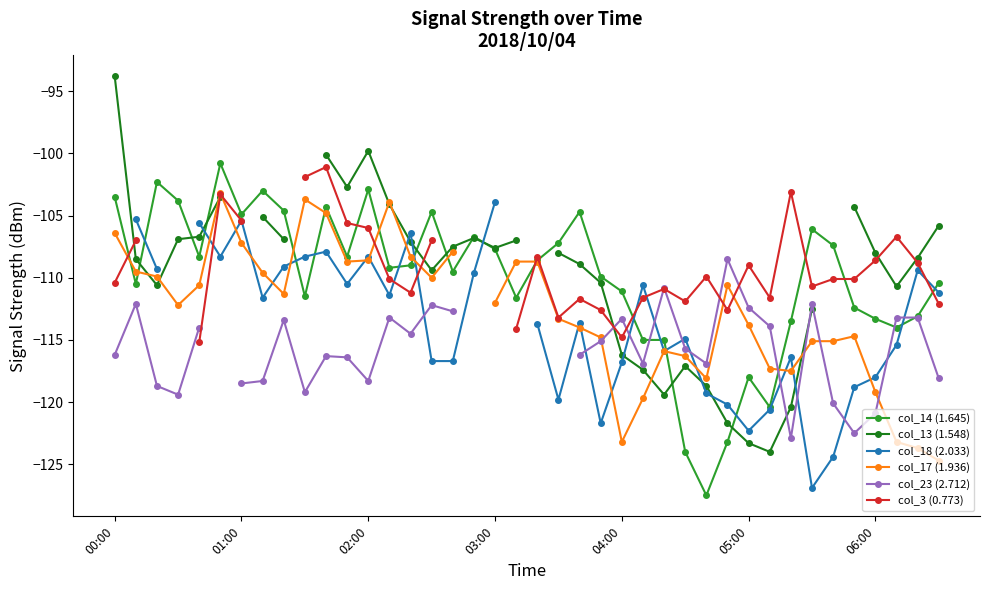

What is the lowest value of the col_13 (1.548) series?

-124.0